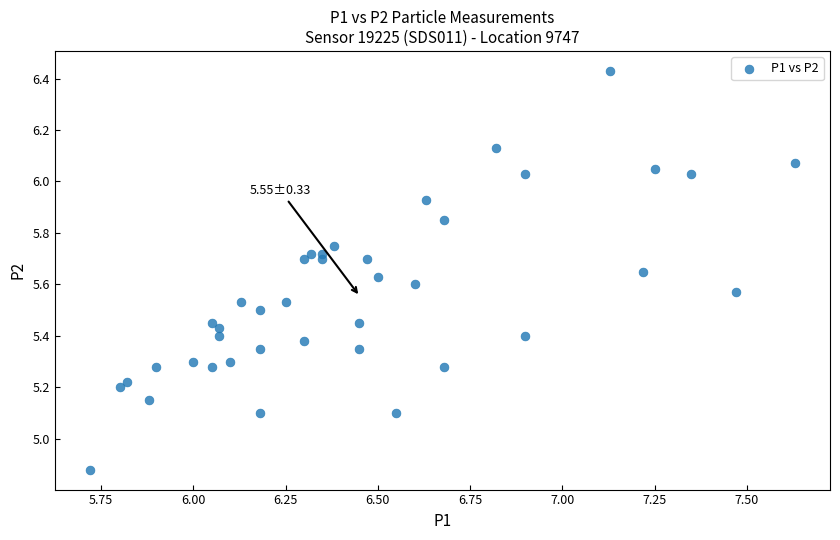

What is the range of X values (max minus min)?

1.9